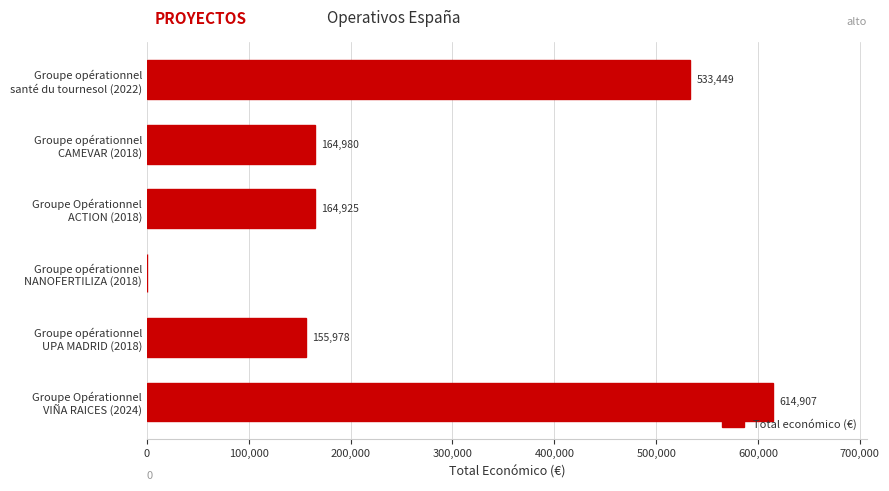

How many distinct data groups are displayed?

1